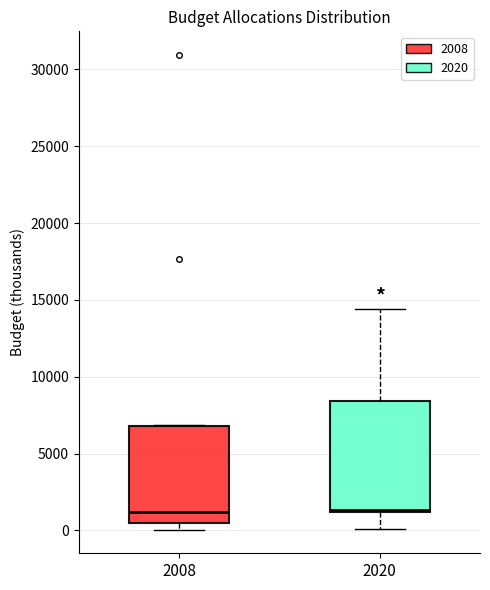

Where is the upper edge of the box at x = 2008 on the y-axis? The values are not printed on the chart, so give them approximately, as read against the axis.

7000